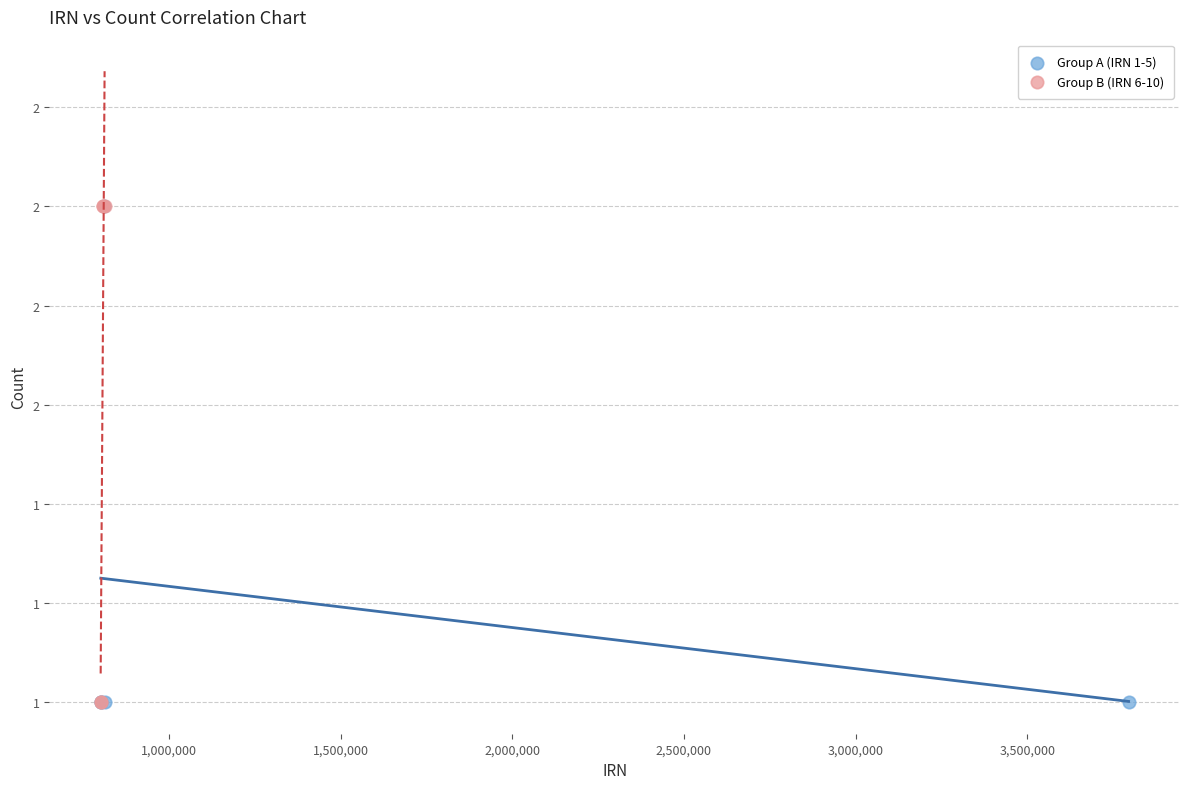

What are all the series names shown in the legend?

Group A (IRN 1-5), Group B (IRN 6-10)